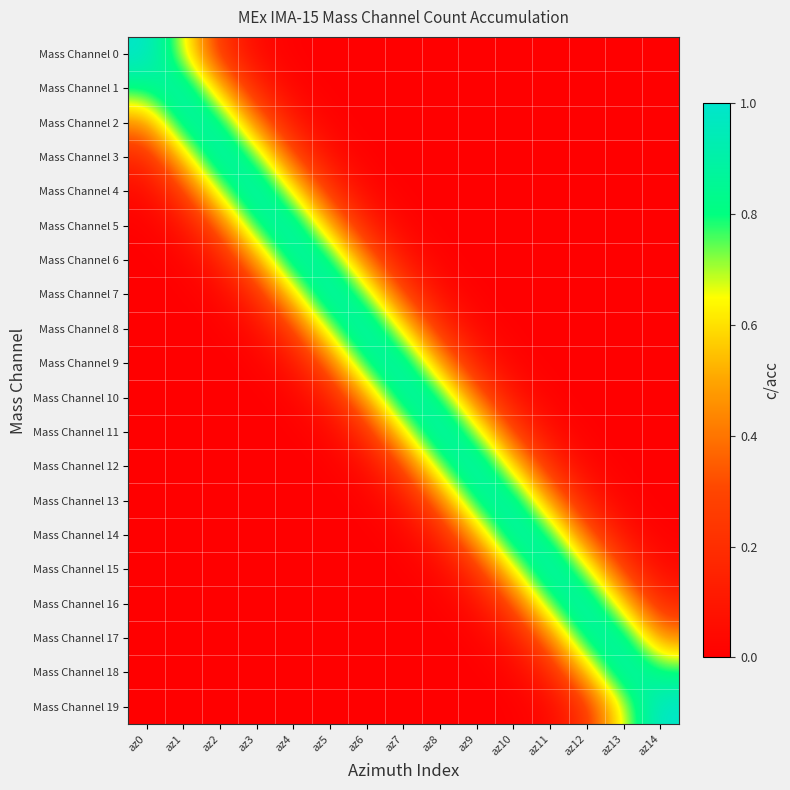

At which category is the sum across all series the highest?

az7